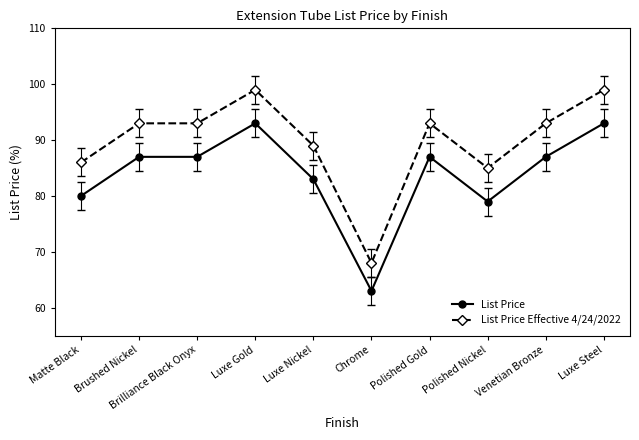

Between Matte Black and Chrome, which series saw the biggest shift?

List Price Effective 4/24/2022